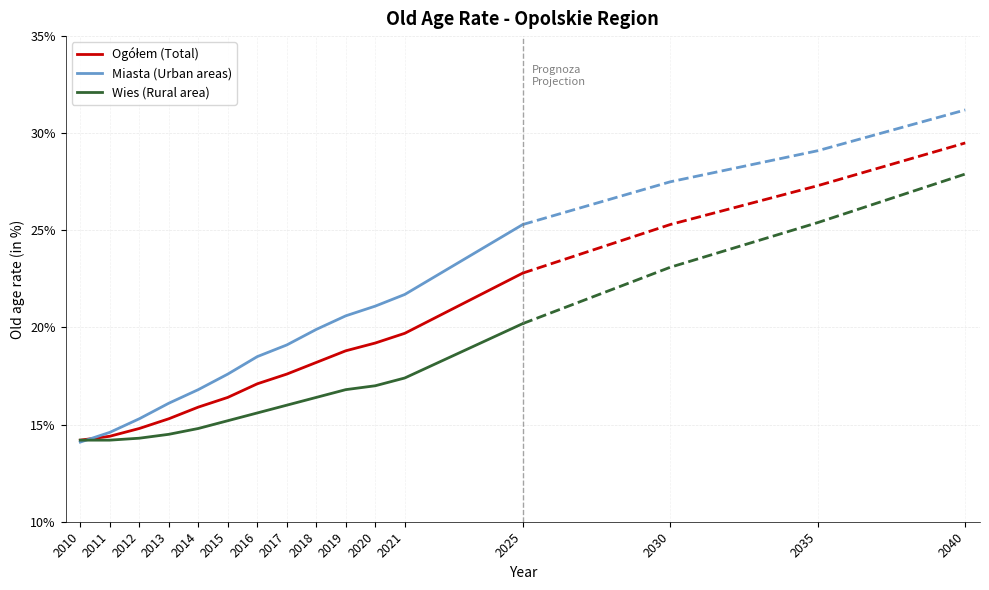

What is the highest value of the Wies (Rural area) series?

20.2